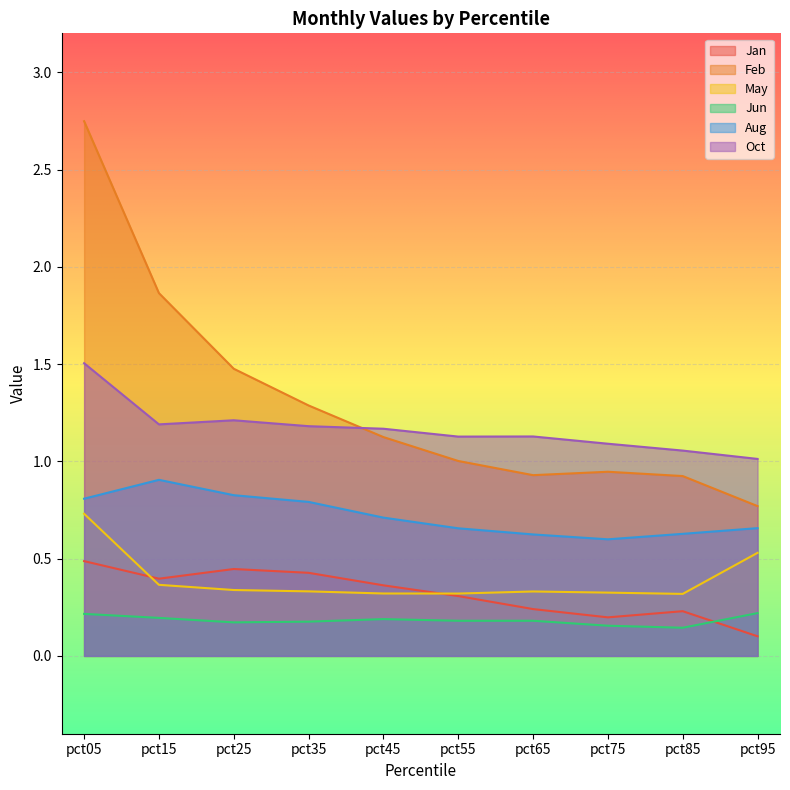

How many lines are shown in the chart?

6